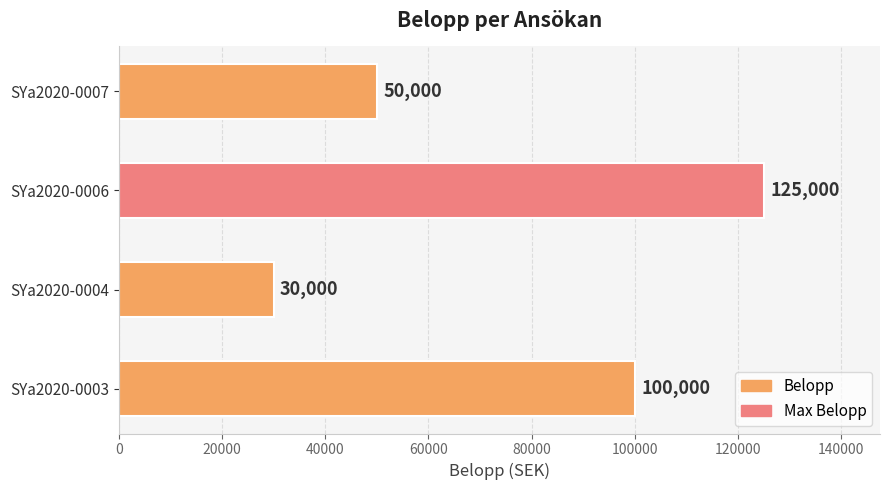

How many distinct data groups are displayed?

1